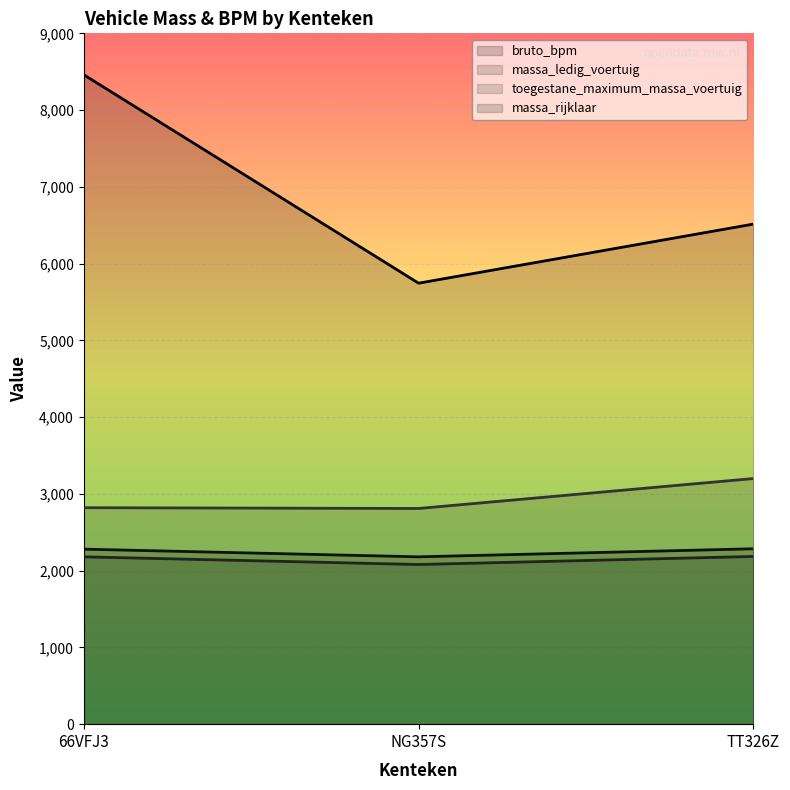

What is the greatest value displayed?

8461